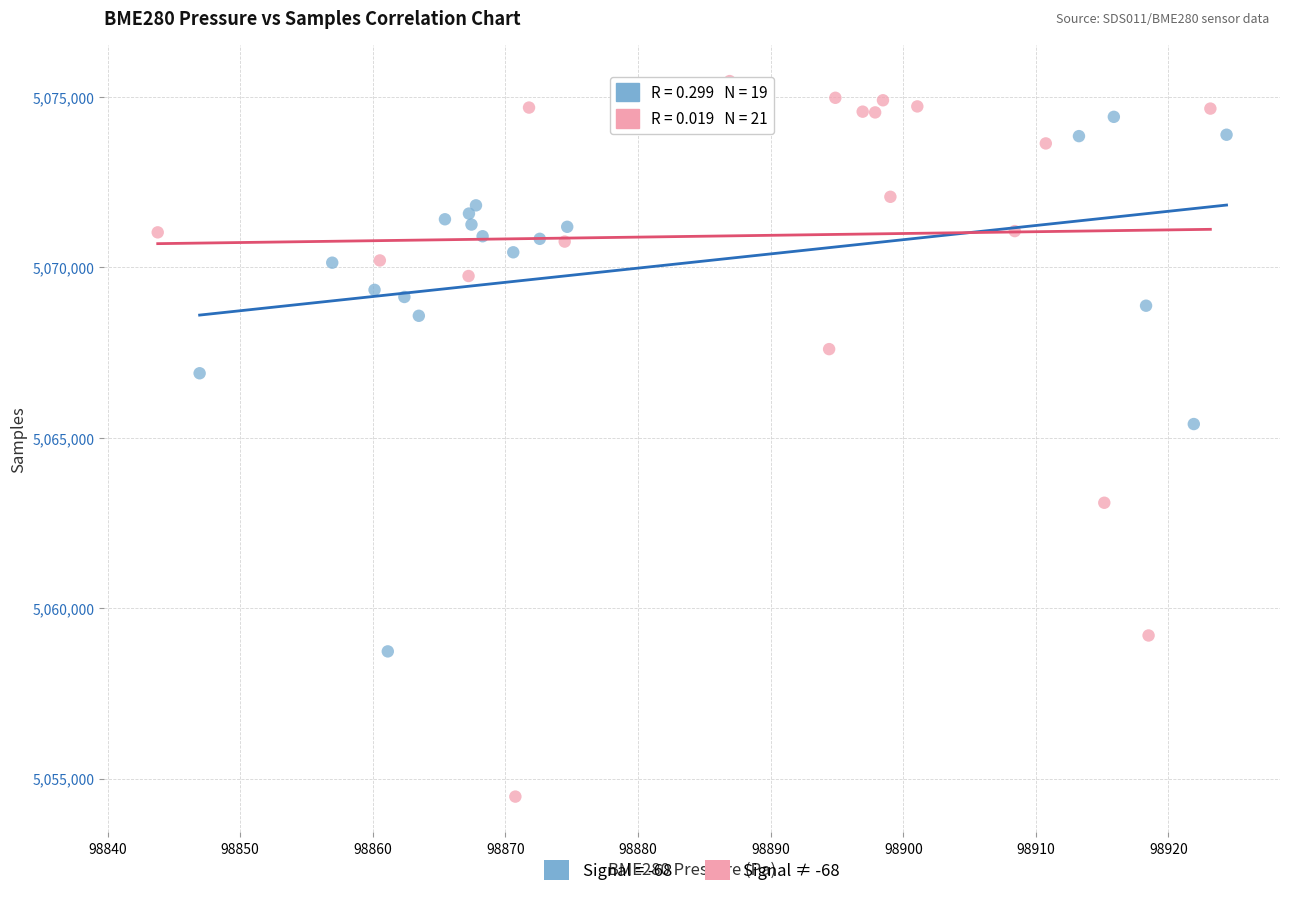

Which series contains the highest Y value?

Signal ≠ -68